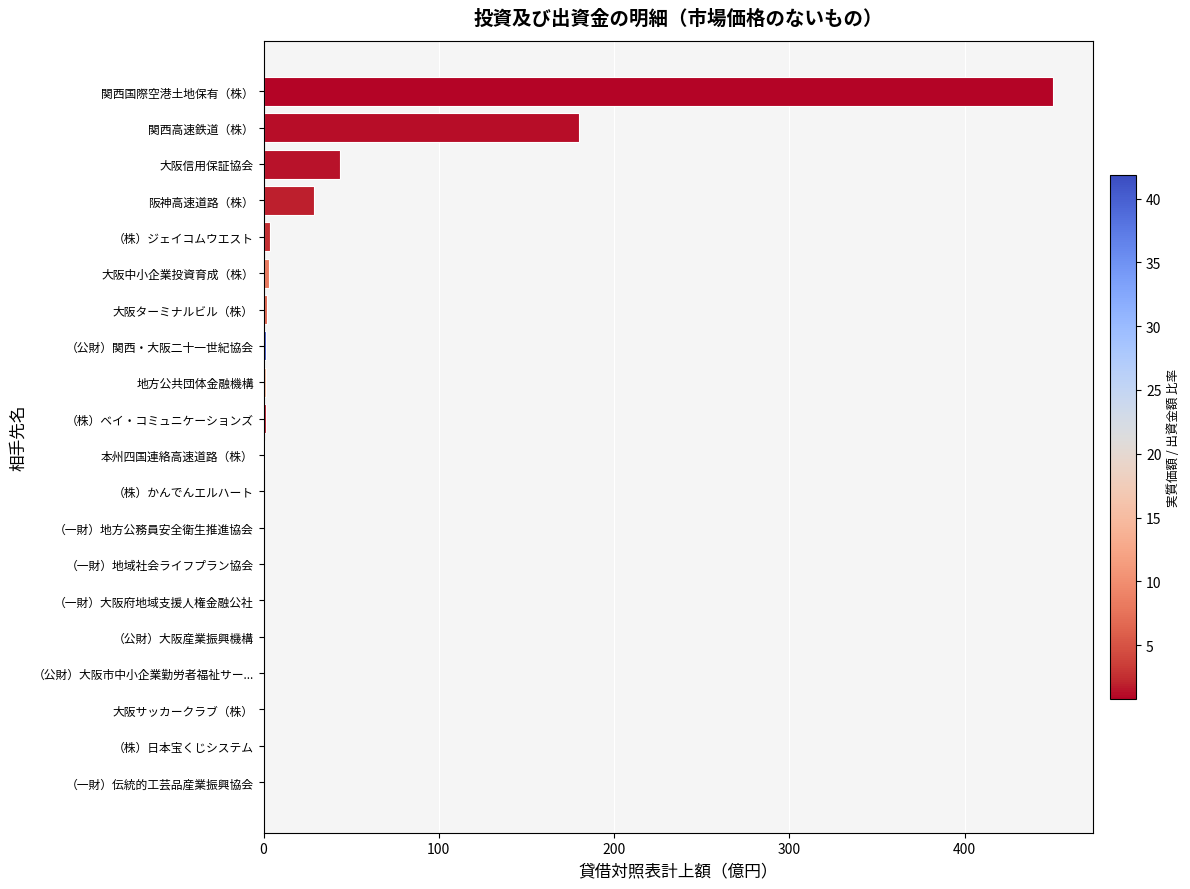

Between （株）ジェイコムウエスト and 大阪信用保証協会, which is larger?

大阪信用保証協会